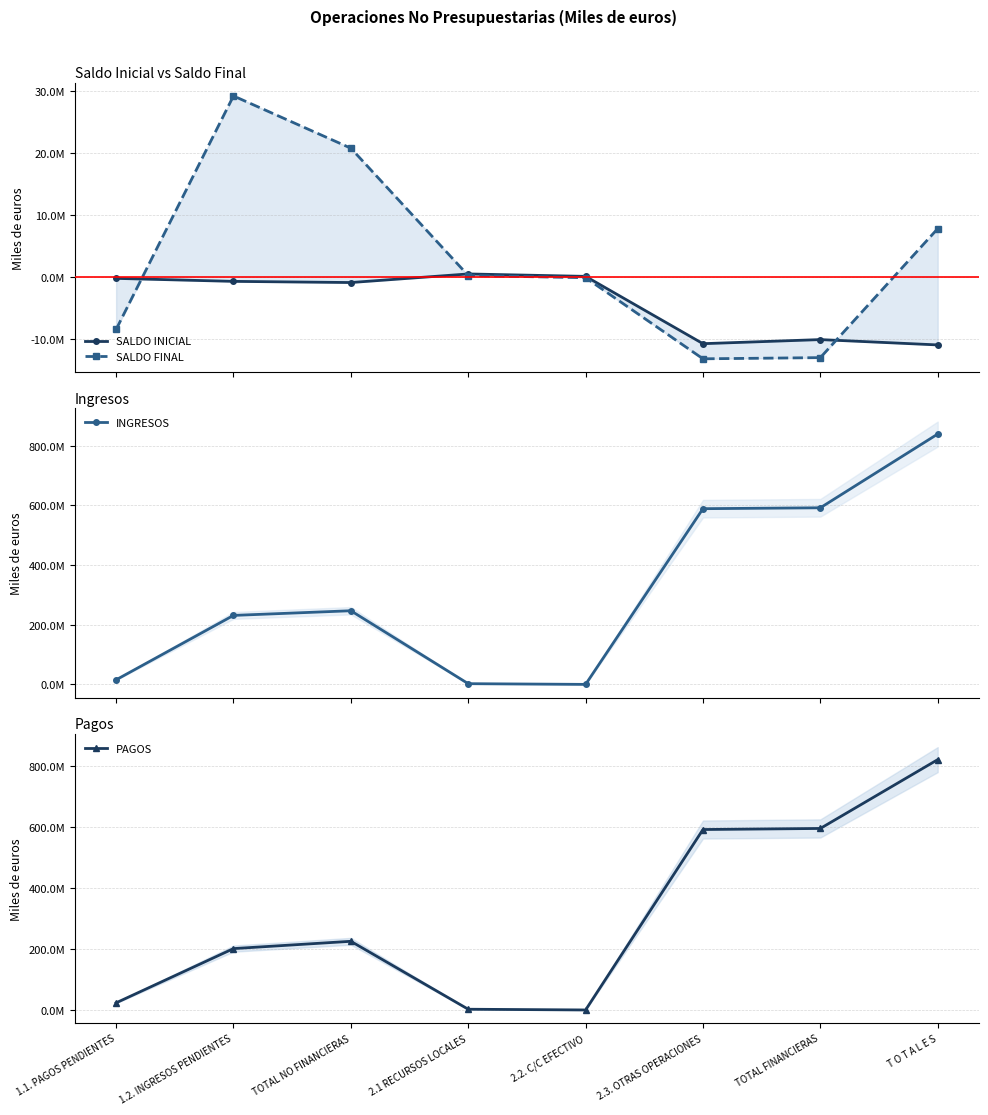

How many values in the SALDO FINAL series exceed 272423?

3